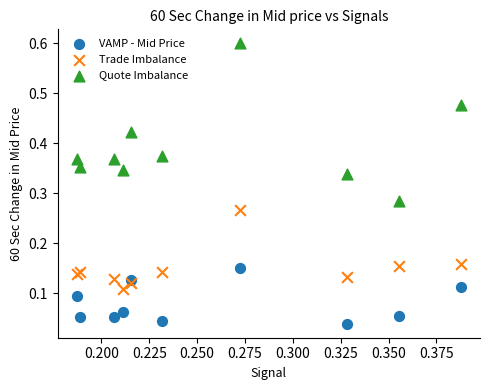

What are all the series names shown in the legend?

VAMP - Mid Price, Trade Imbalance, Quote Imbalance